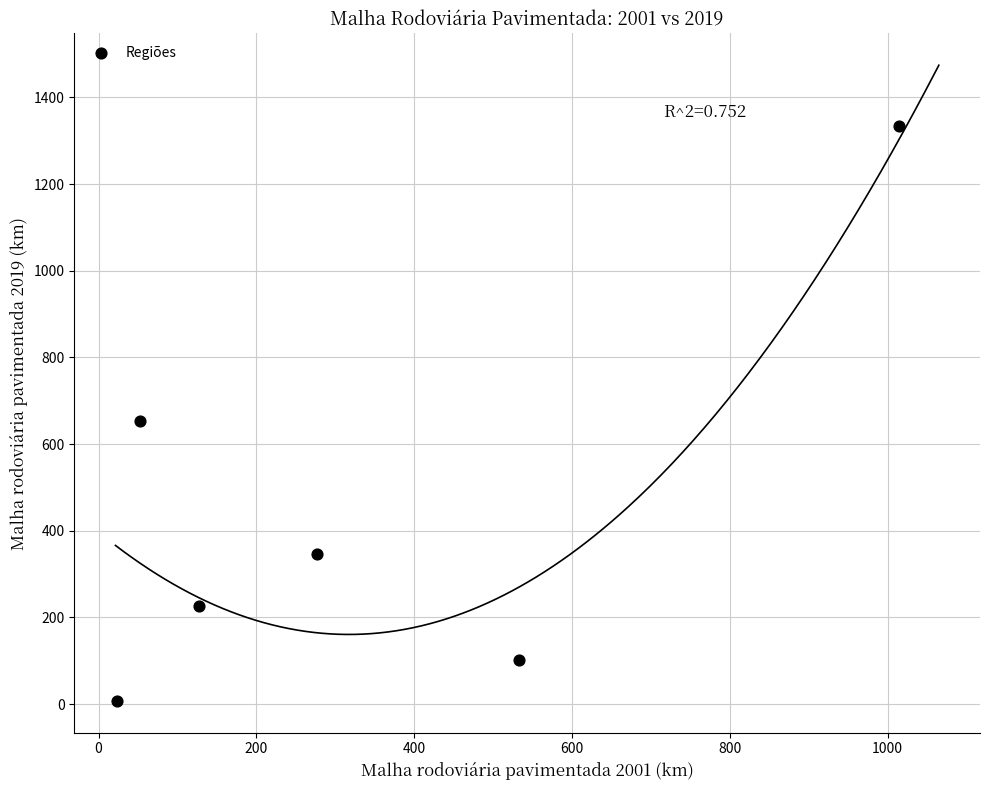

What Y value in the scatter plot is closest to 671?

654.5